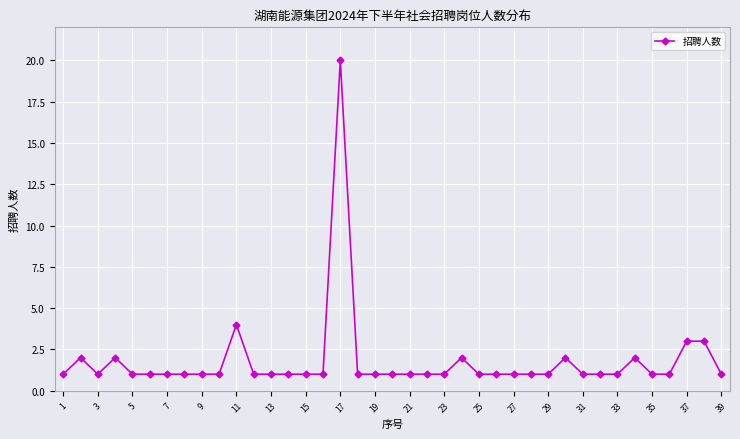

True or false: there are more than 1 points higher than both neighbors.

True